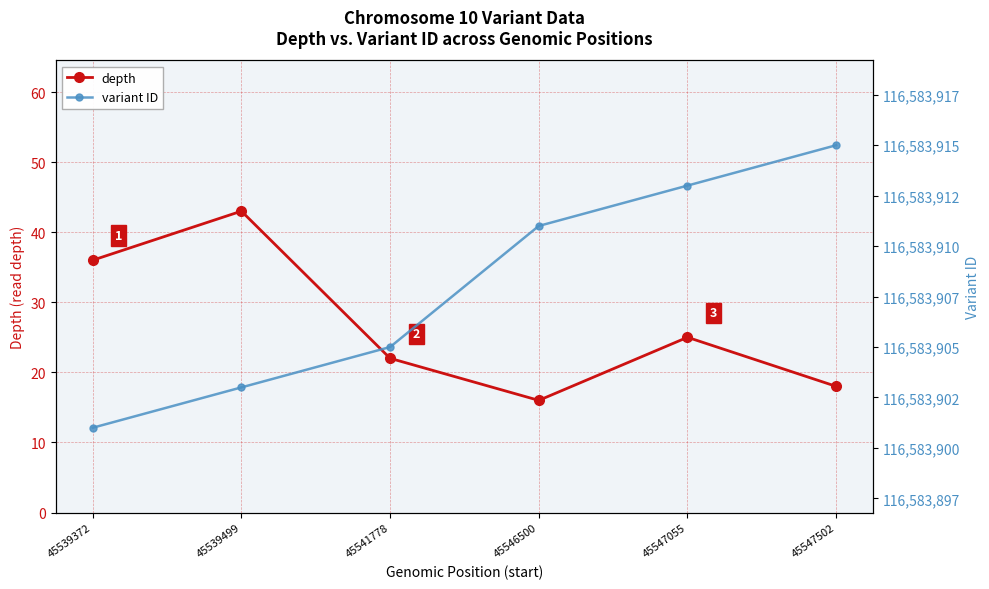

What is the total value across all series at 45539499?

116583946